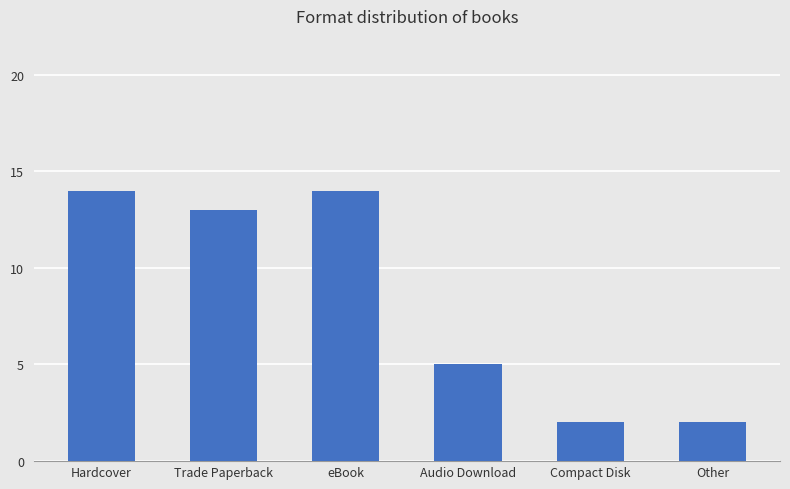

Reading right to left, transcribe all the data shown in this chart.

2	2	5	14	13	14